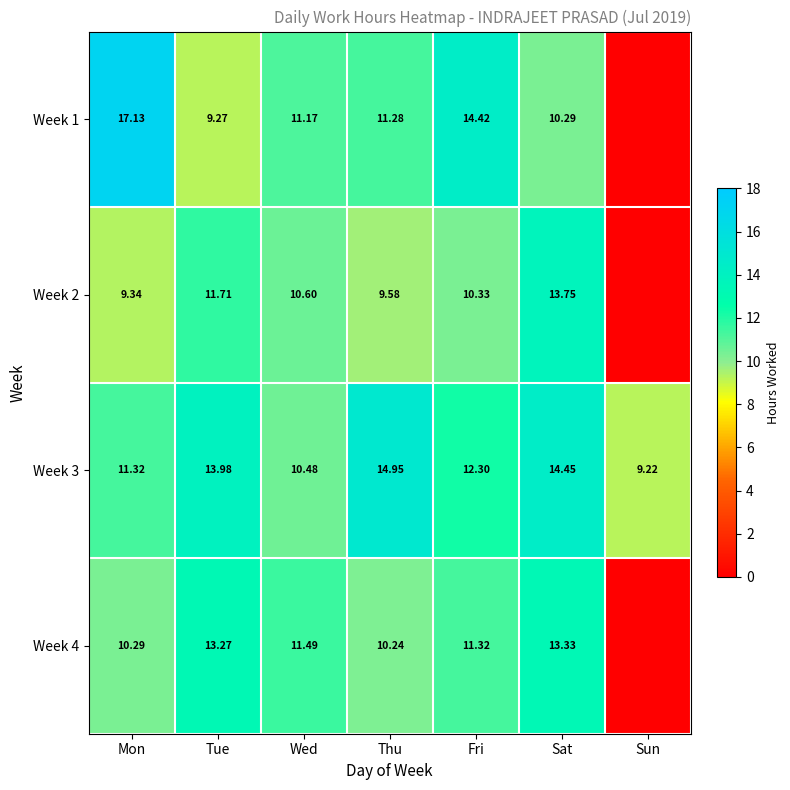

What is the difference between the highest and lowest values at Thu?

5.4